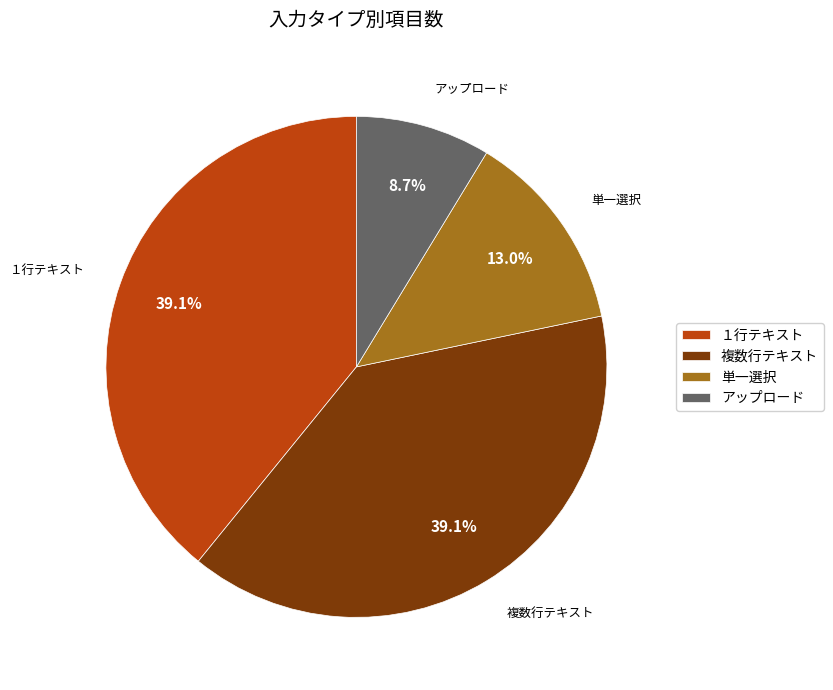

To the nearest percent, what is the difference between the １行テキスト and アップロード slice percentages?

30%